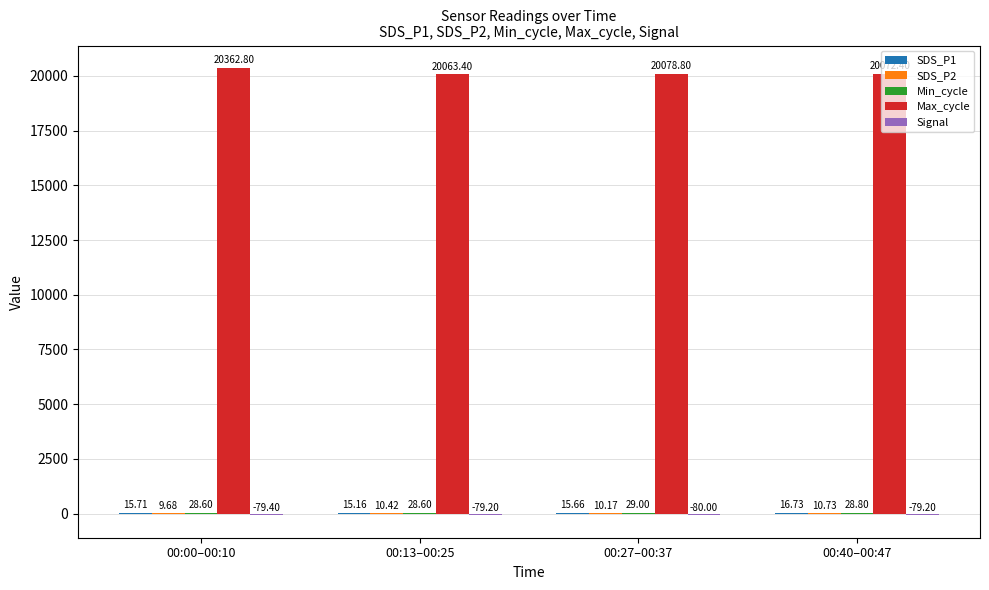

Which series changed the most between 00:13–00:25 and 00:27–00:37?

Max_cycle